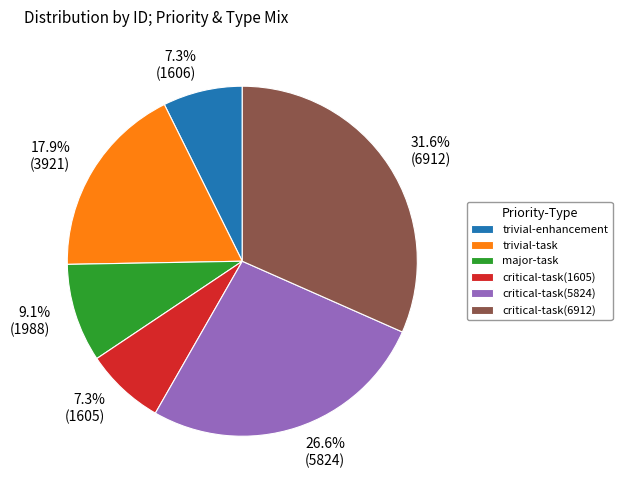

Between trivial-task and critical-task(5824), which is larger?

critical-task(5824)